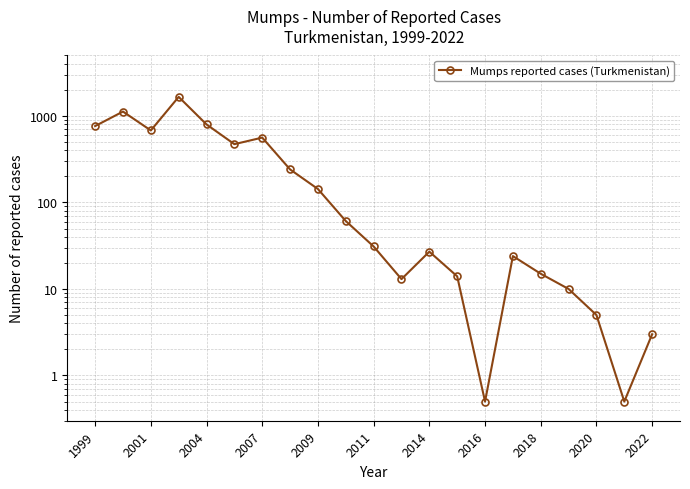

True or false: the data shows 13.0 at 11.

True